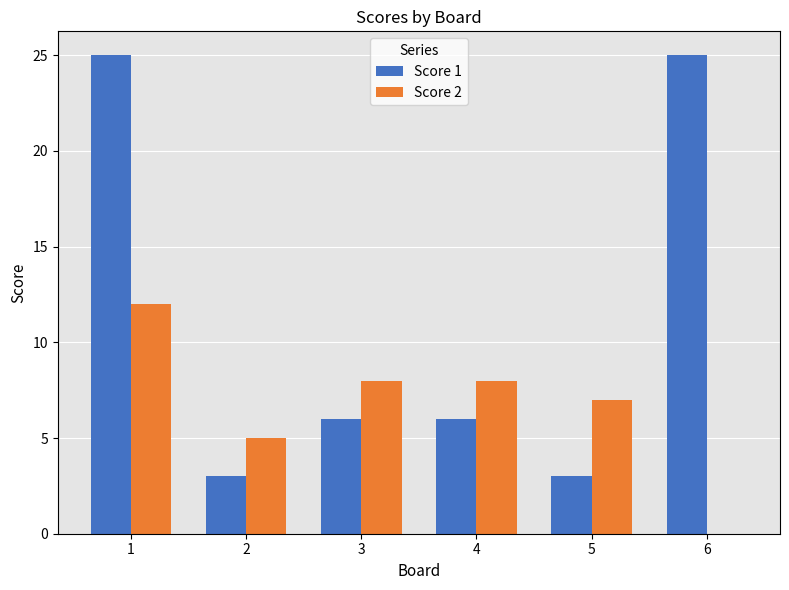

True or false: Score 2 has a value of 6 at 6.

False